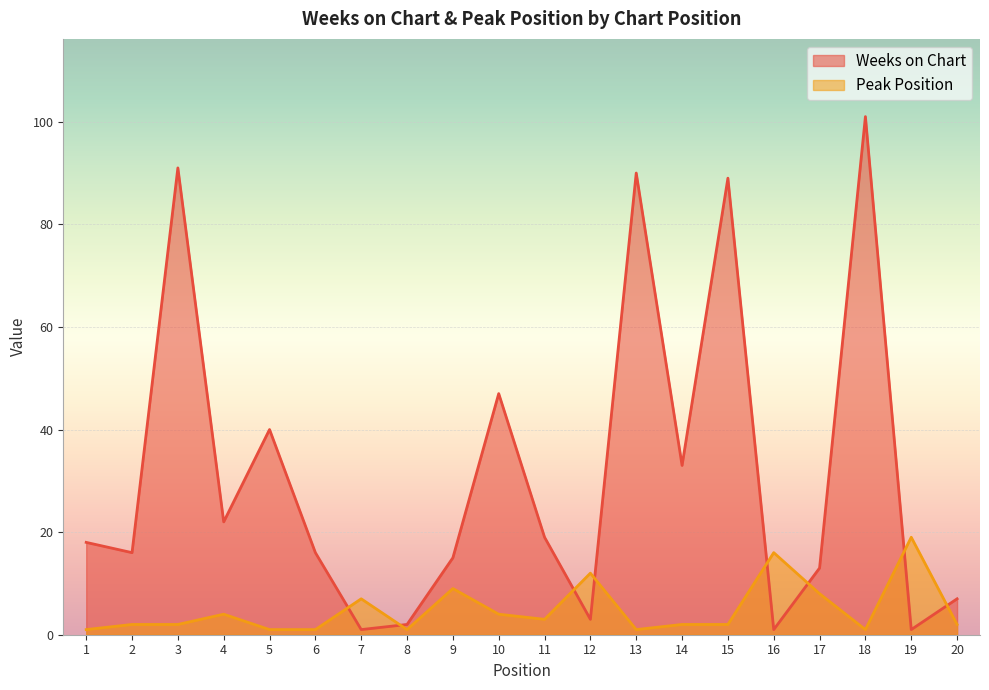

At which label is Weeks on Chart closest to 51?

10